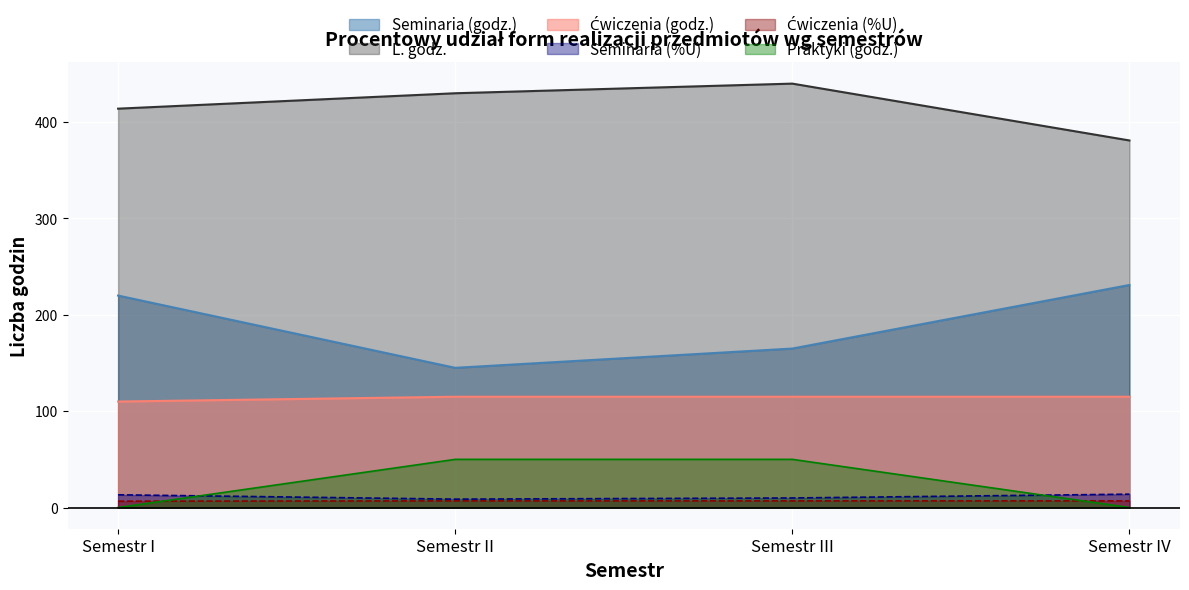

What is the label of the 2nd point from the right?

Semestr III